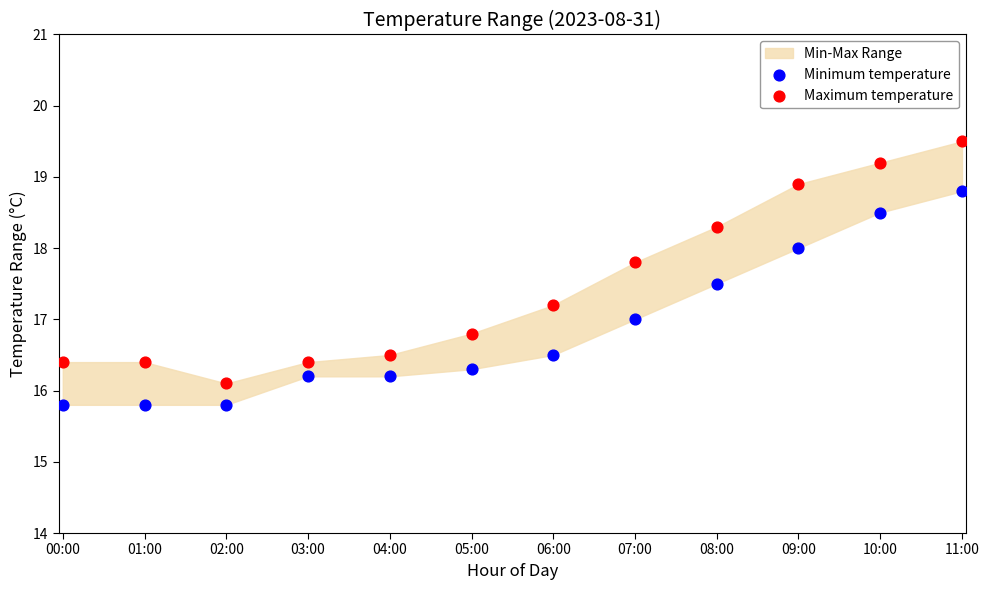

Which series has the largest Y range (max minus min)?

Maximum temperature